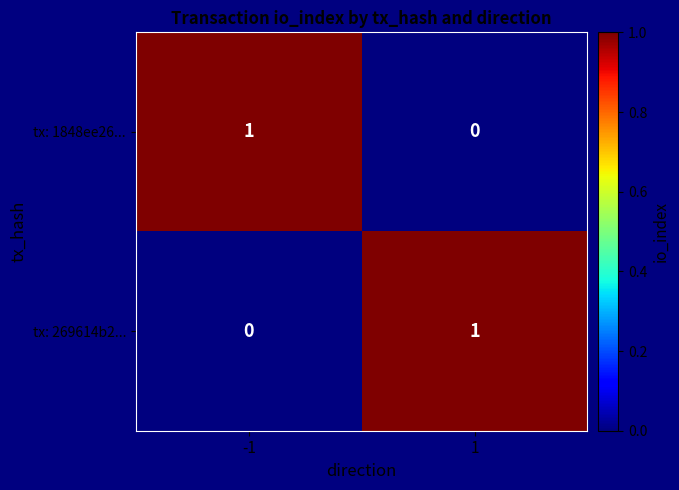

True or false: tx: 269614b2... has a value of 1 at 1.

True